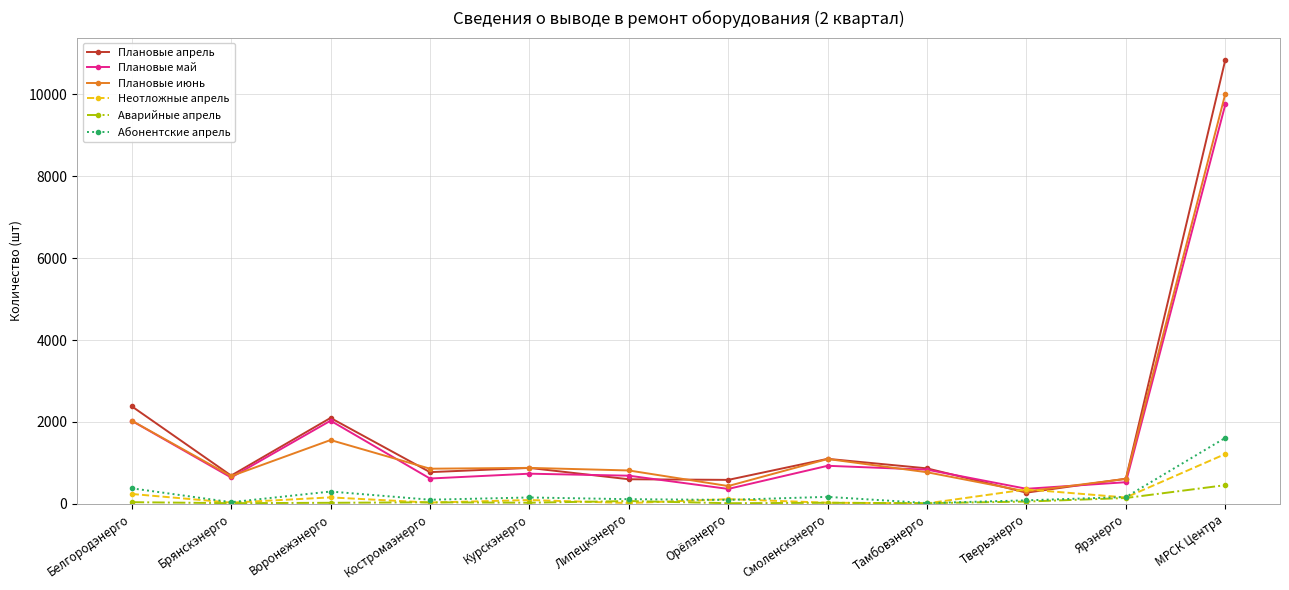

What is the difference between the Плановые апрель values at Орёлэнерго and Тамбовэнерго?

281